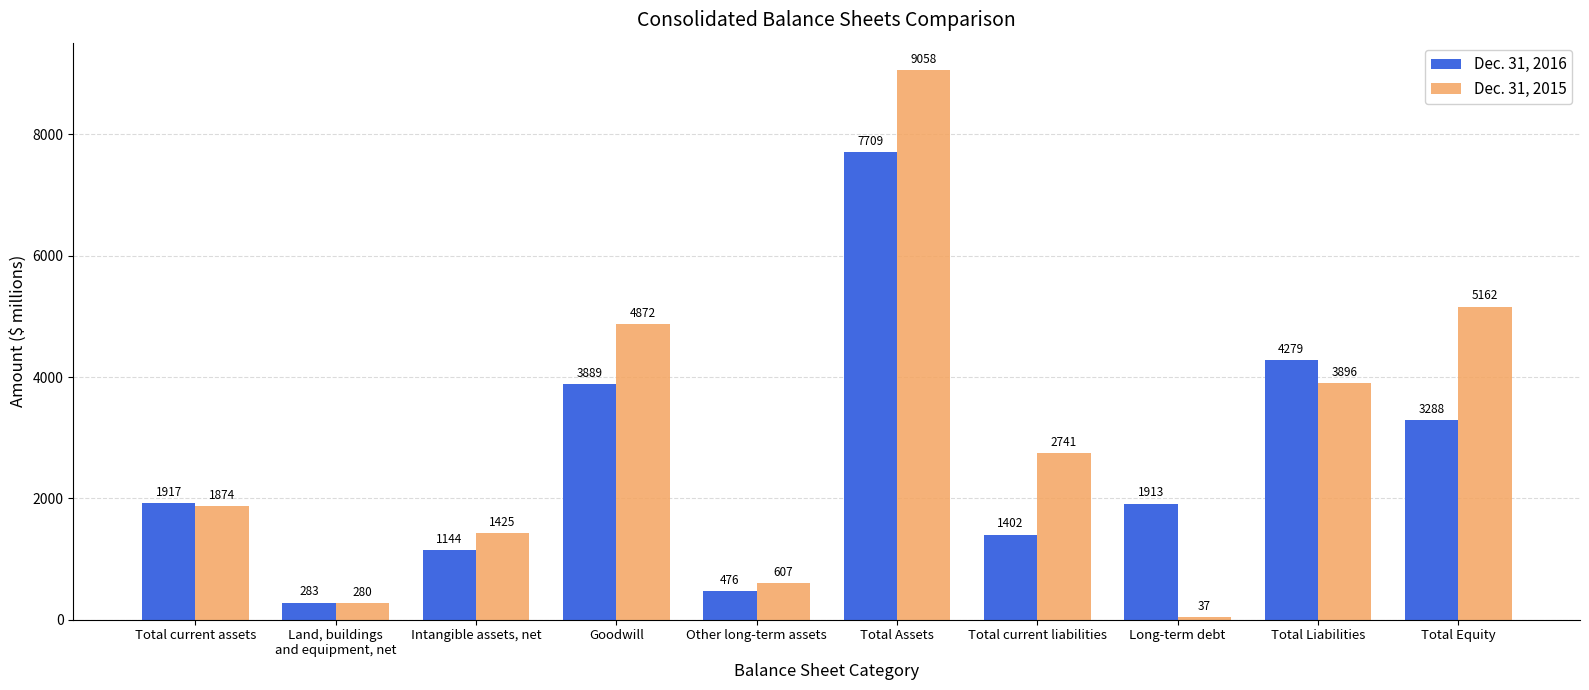

At which label does Dec. 31, 2016 reach its peak?

Total Assets